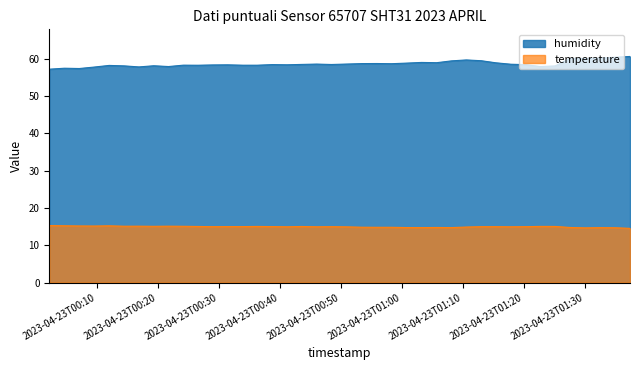

Reading left to right, list all the values displayed in this chart.

humidity: 57.2	57.4	57.4	57.8	58.2	58.1	57.8	58.1	57.9	58.3	58.2	58.3	58.4	58.2	58.2	58.4	58.4	58.5	58.5	58.4	58.6	58.7	58.7	58.6	58.8	59.0	58.9	59.4	59.7	59.5	58.9	58.5	58.4	57.9	58.1	60.1	60.1	60.2	60.4	60.6
temperature: 15.3	15.2	15.2	15.2	15.2	15.1	15.1	15.1	15.1	15.1	15.0	15.0	15.0	15.0	15.0	15.0	14.9	15.0	14.9	15.0	14.9	14.8	14.8	14.8	14.7	14.7	14.8	14.7	14.9	15.0	15.0	14.9	15.0	15.1	15.0	14.8	14.7	14.7	14.7	14.5